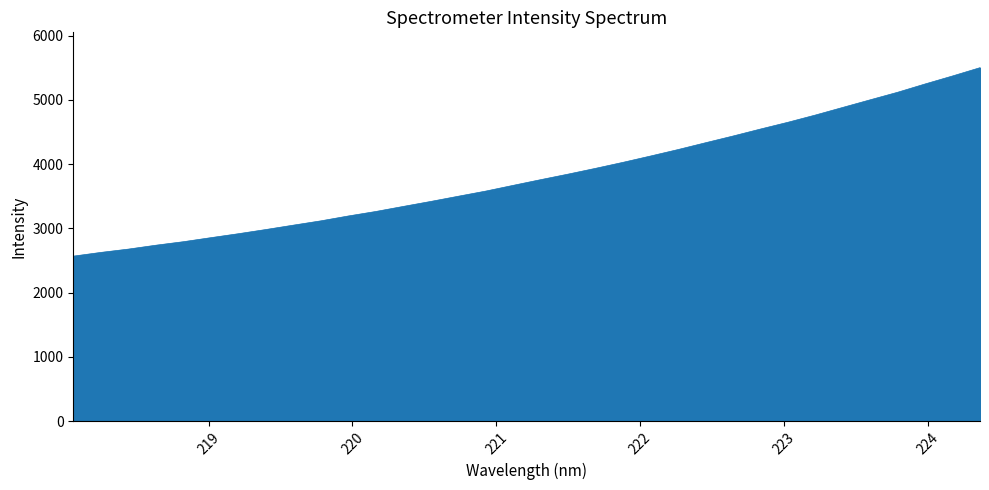

What is the smallest value displayed?

2568.0